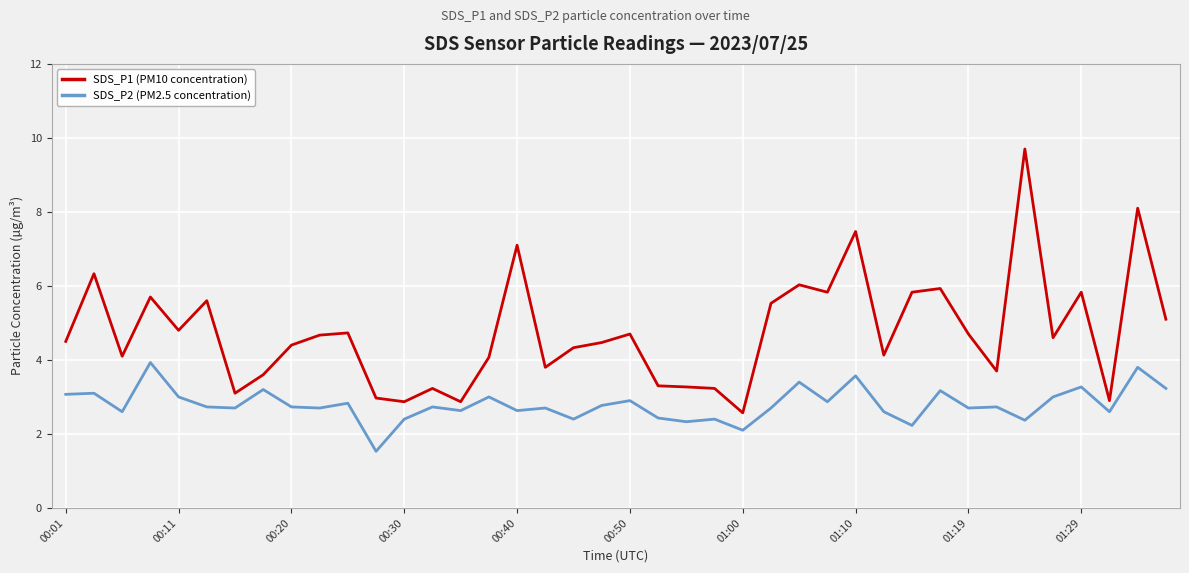

True or false: SDS_P1 (PM10 concentration) and SDS_P2 (PM2.5 concentration) cross at least once.

False